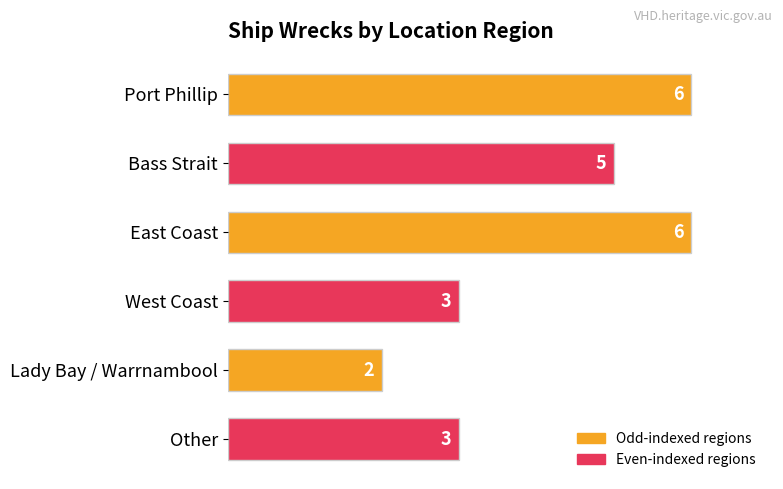

Reading bottom to top, what are all the values shown in this chart?

Other=3	Lady Bay / Warrnambool=2	West Coast=3	East Coast=6	Bass Strait=5	Port Phillip=6